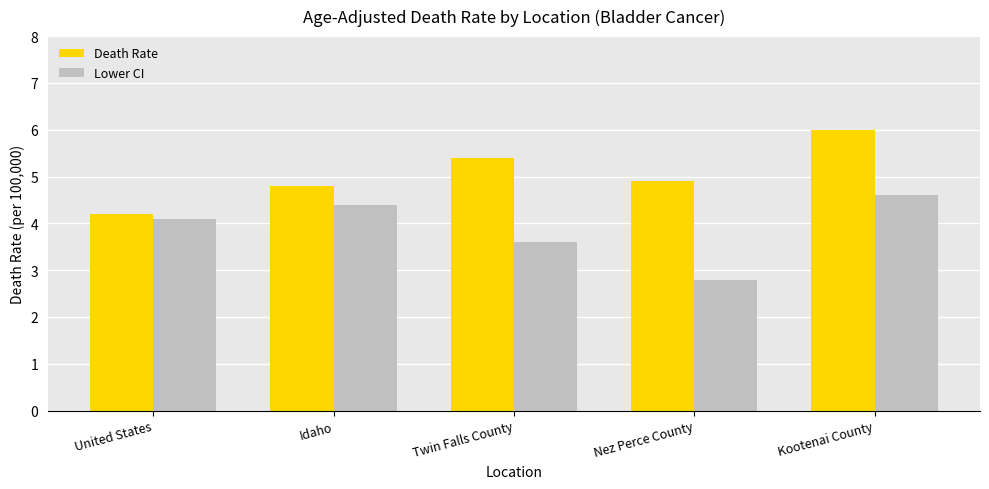

What is the maximum value shown in the chart?

6.0